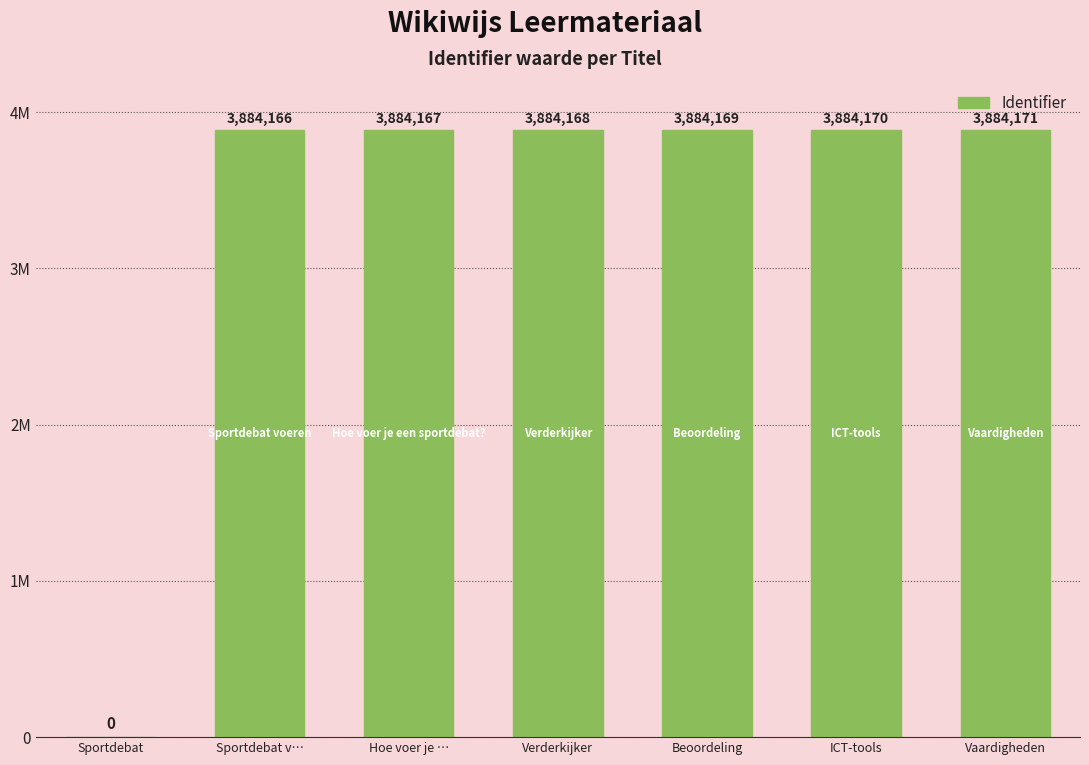

Are the bars horizontal?

No